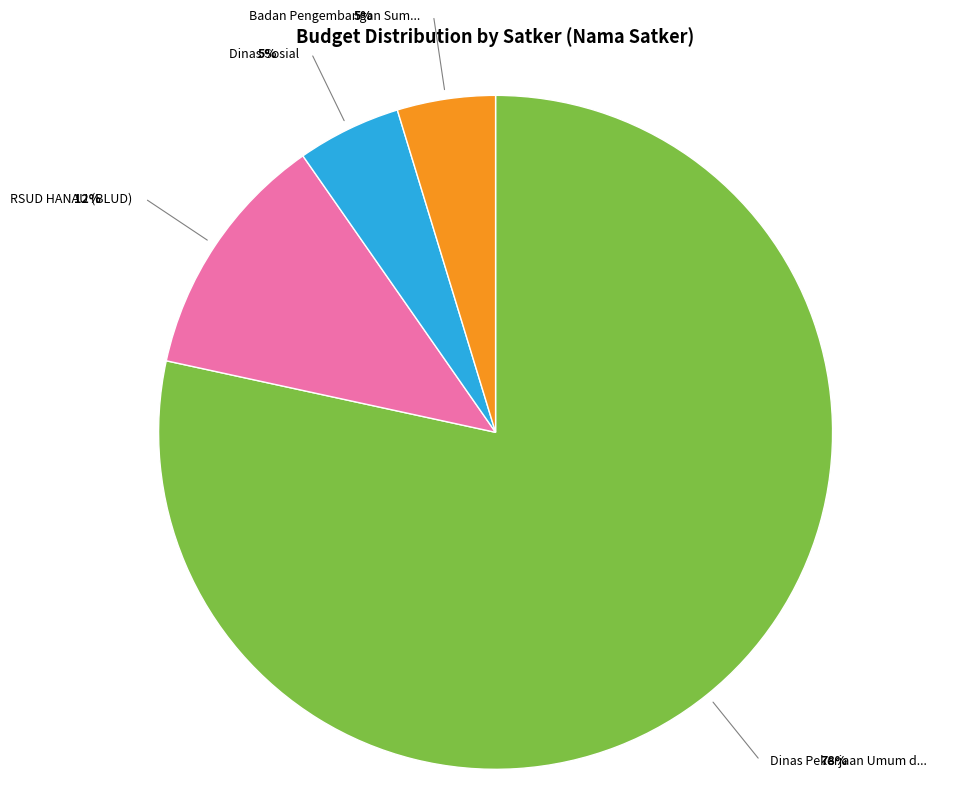

Does any single category account for the majority?

Yes